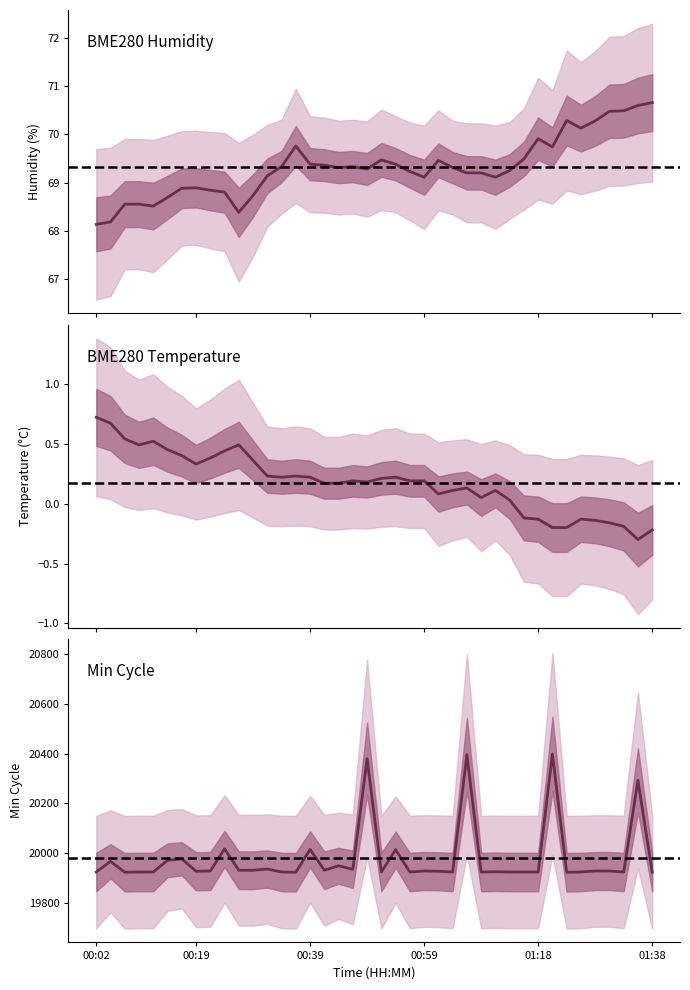

Is it true that BME280_humidity equals 69.2 at 26?

True